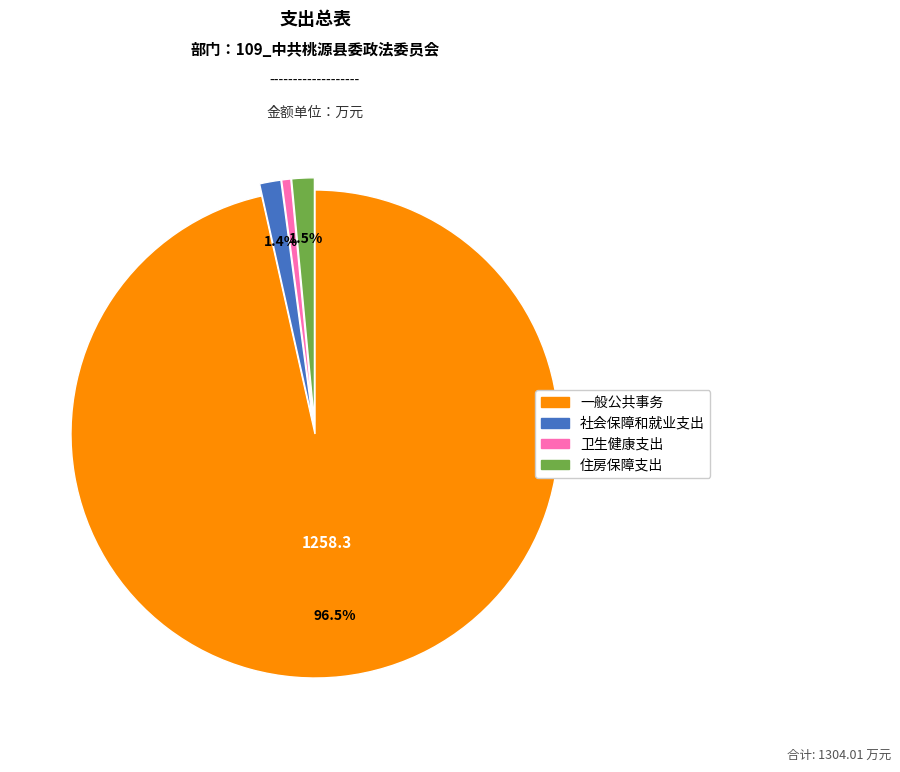

Is there a majority slice in this chart?

Yes